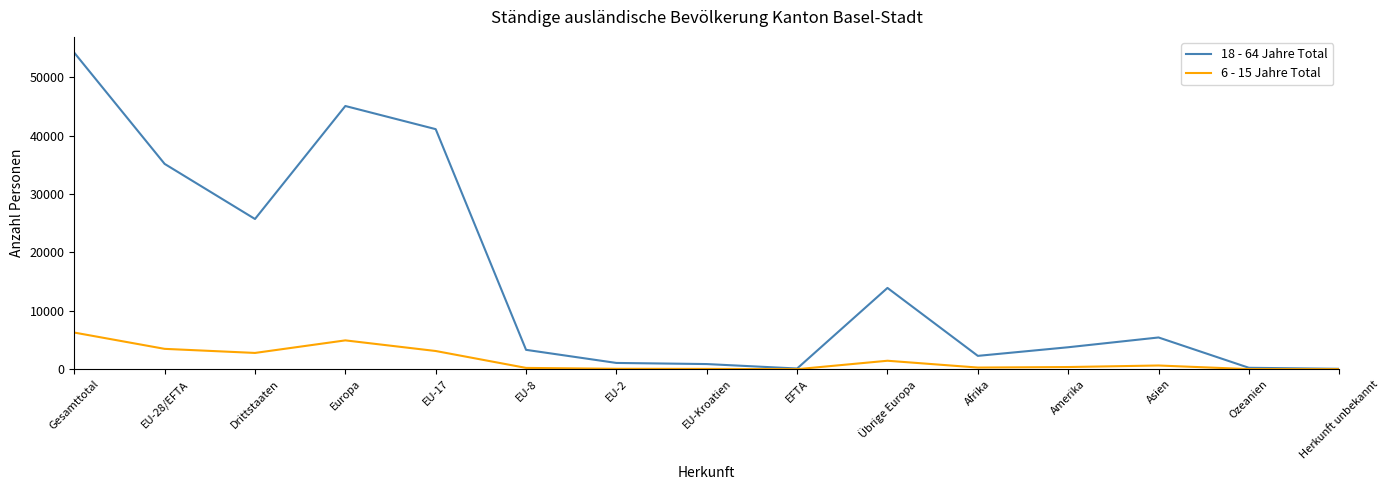

Where is 18 - 64 Jahre Total nearest to the value 27135?

Drittstaaten